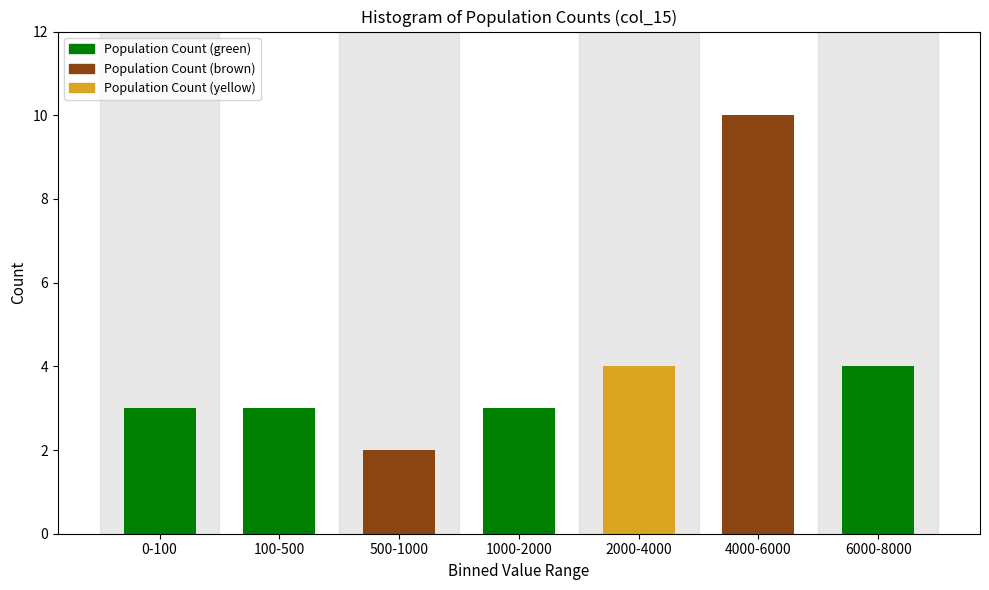

Reading left to right, what are all the values shown in this chart?

0-100=3	100-500=3	500-1000=2	1000-2000=3	2000-4000=4	4000-6000=10	6000-8000=4